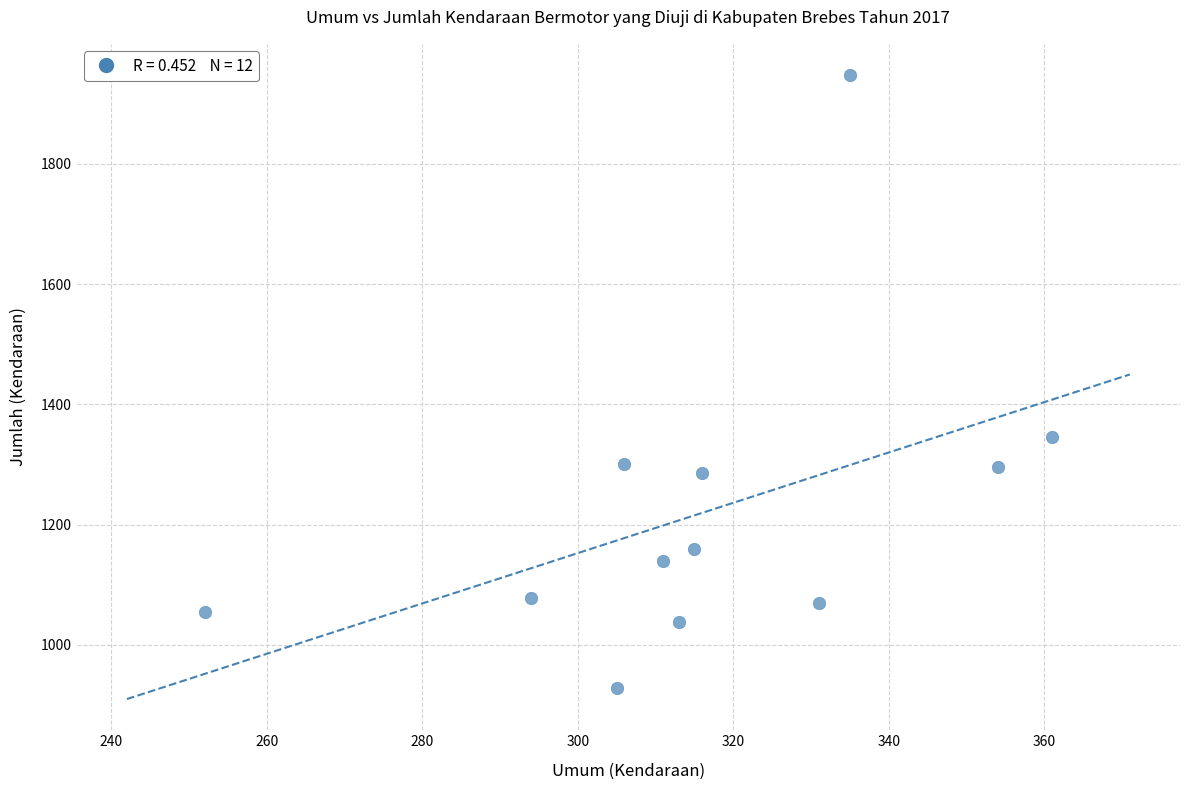

What is the average Y value?

1220